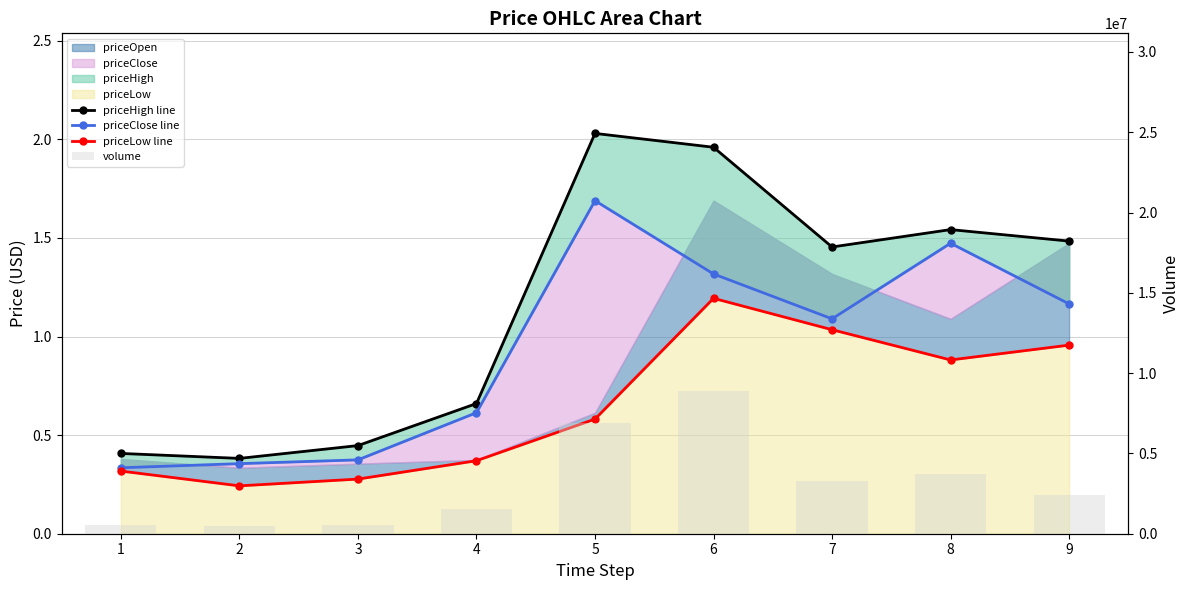

Which has a higher value, 4 or 6?

6